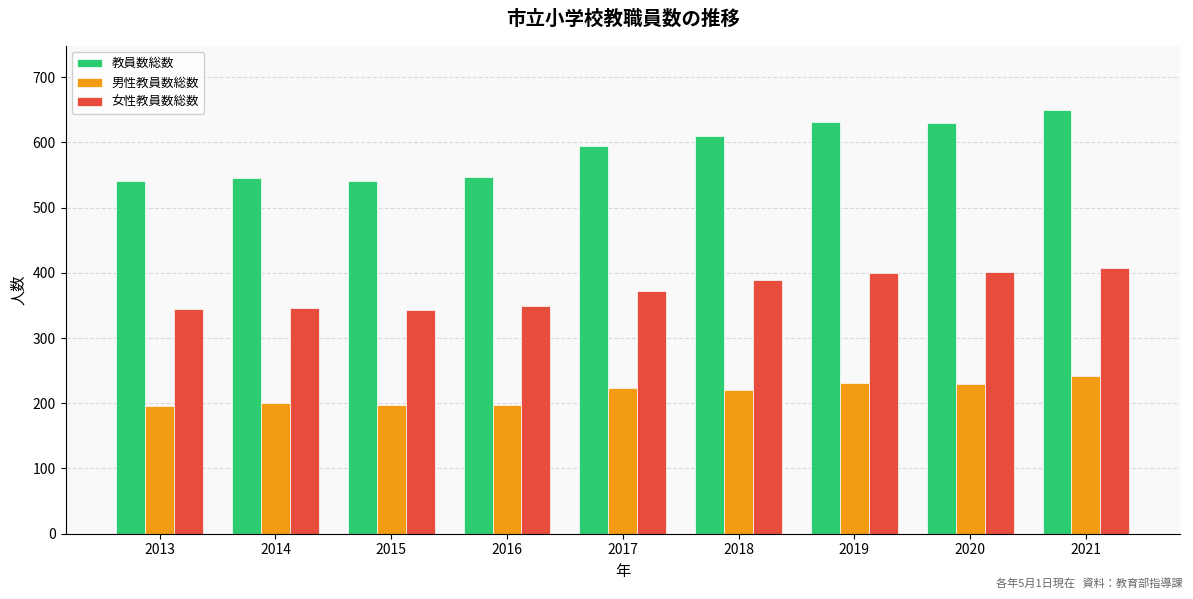

What is the highest value of the 女性教員数総数 series?

408